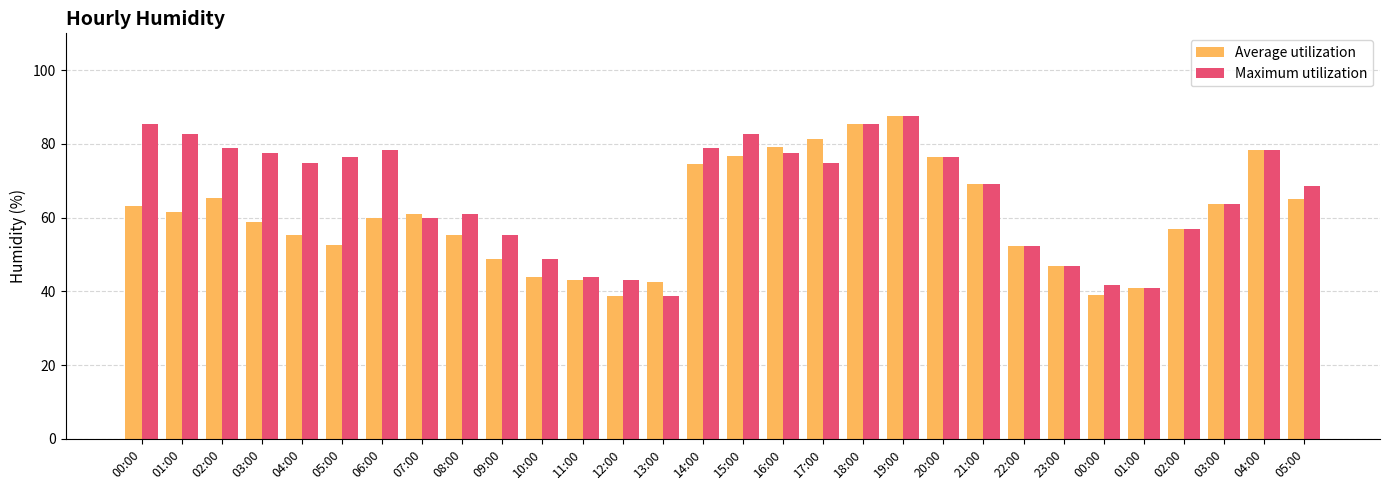

What is the lowest value of the Average utilization series?

38.7